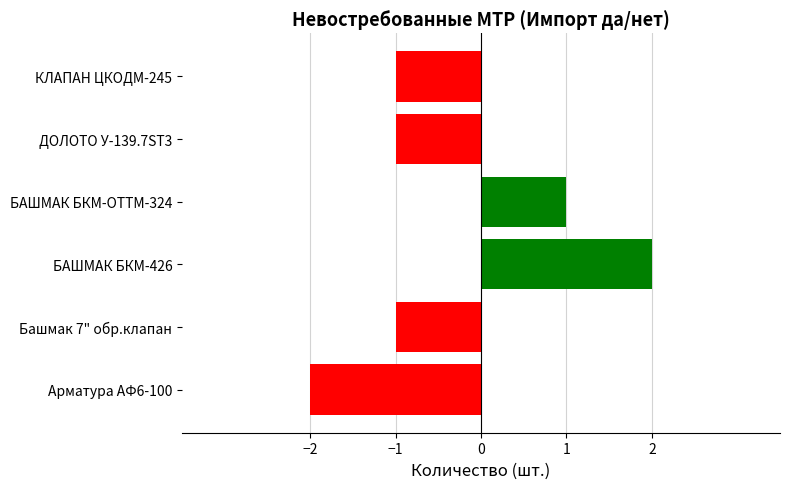

Between Башмак 7" обр.клапан and БАШМАК БКМ-ОТТМ-324, which is larger?

БАШМАК БКМ-ОТТМ-324